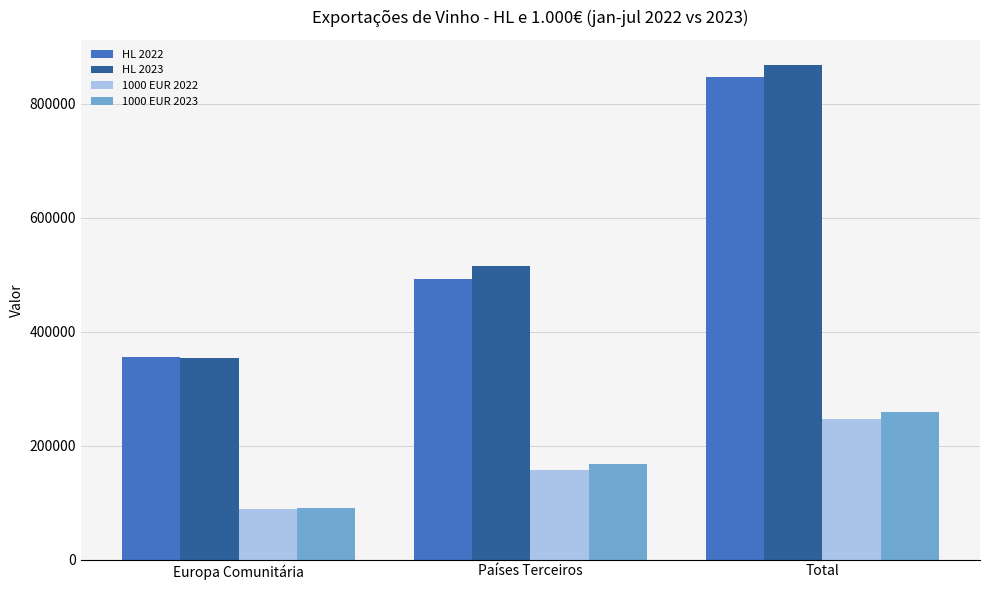

At which label does HL 2023 first exceed 515181?

Países Terceiros